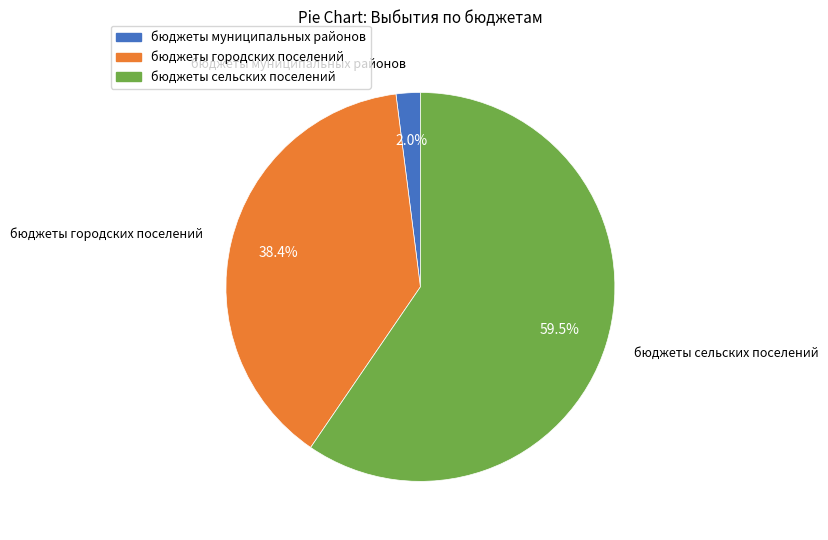

How much of the chart is everything except бюджеты городских поселений?

61.6%